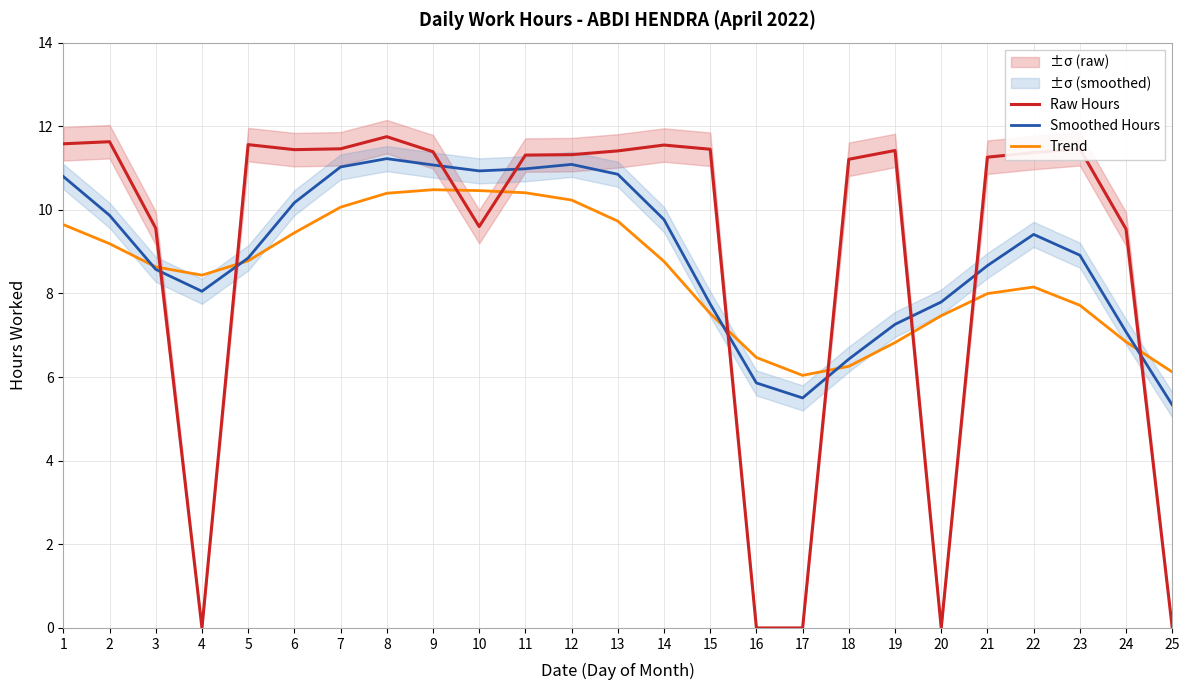

What is the average value of the Raw Hours series?

8.9